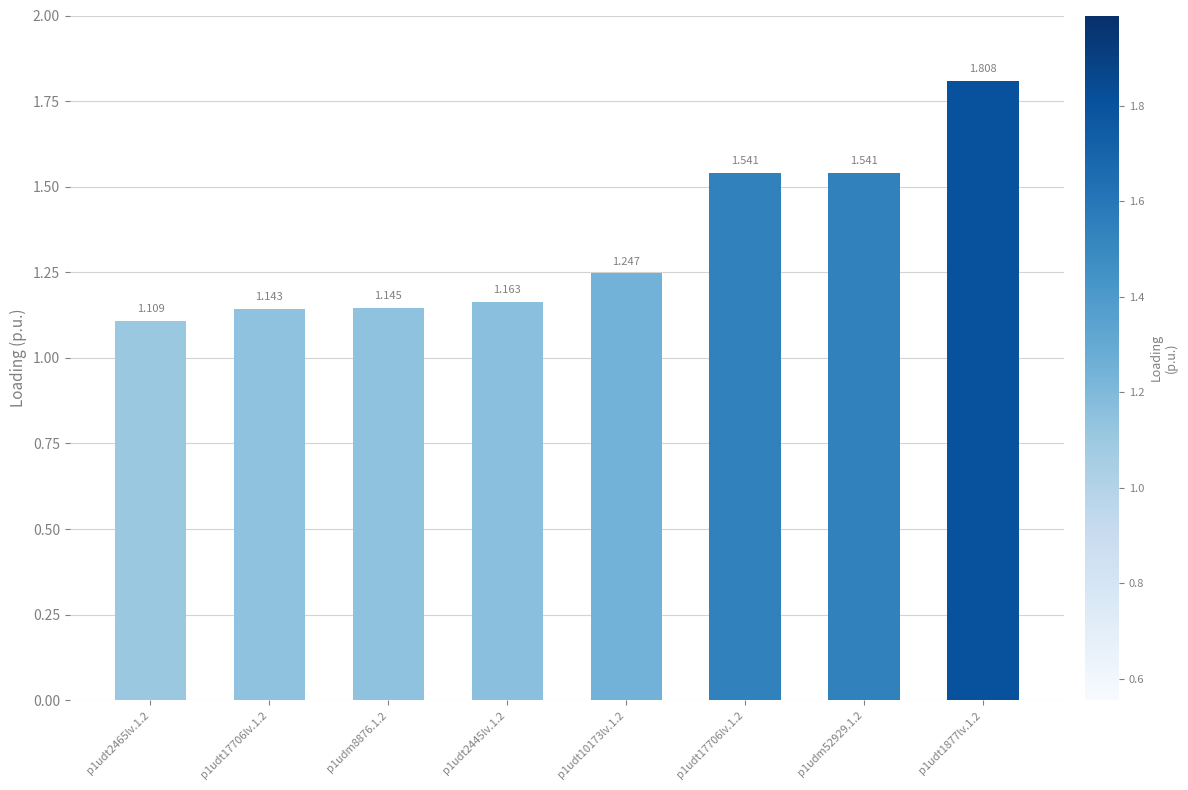

How many bars are there in total?

8